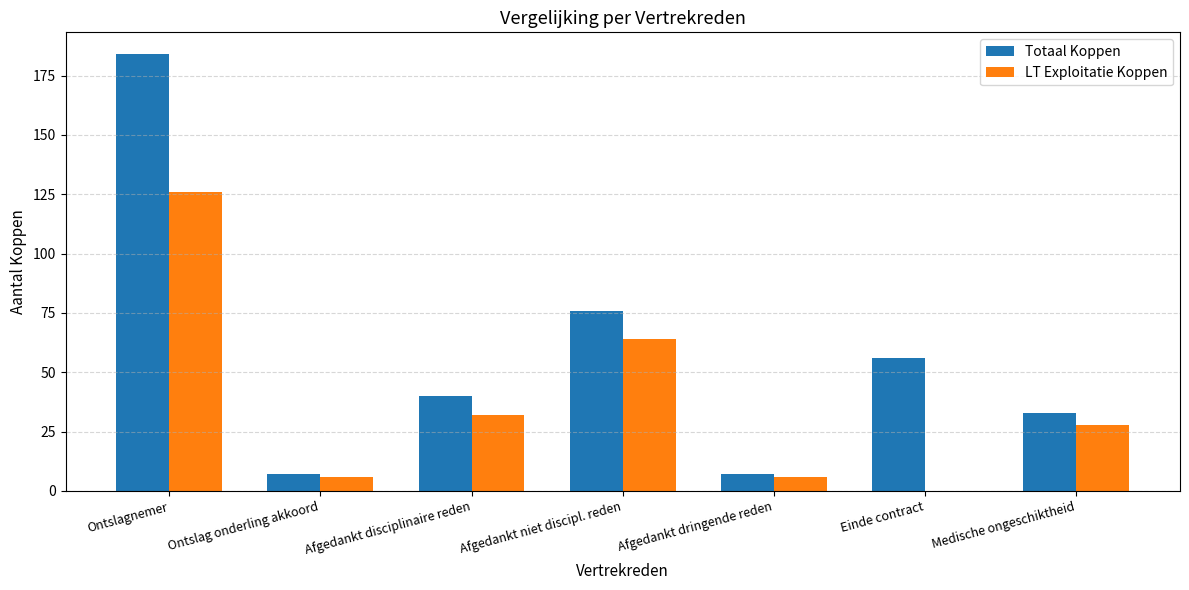

At which category does the chart reach its peak across all series?

Ontslagnemer